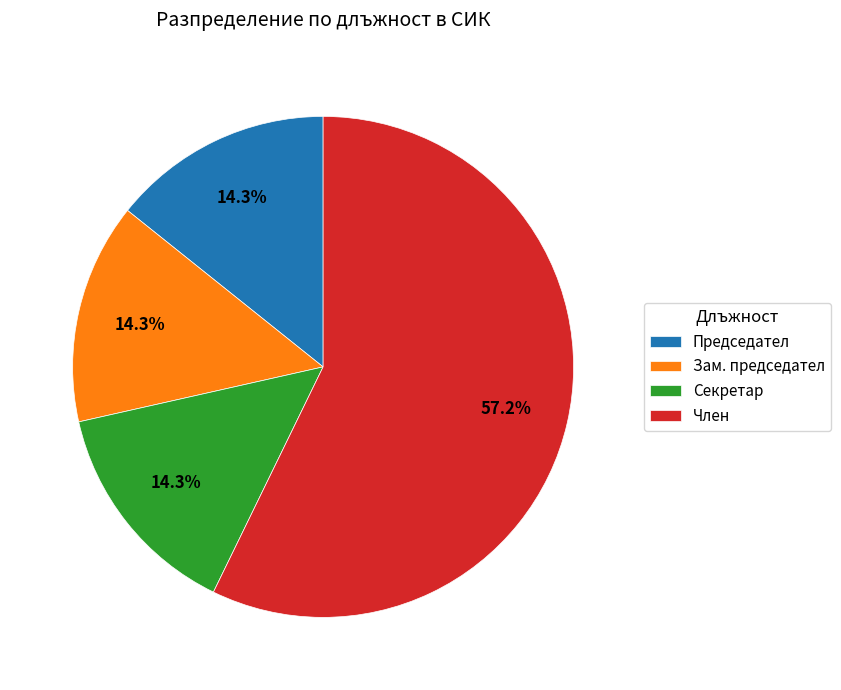

What percentage is NOT represented by Зам. председател?

85.7%